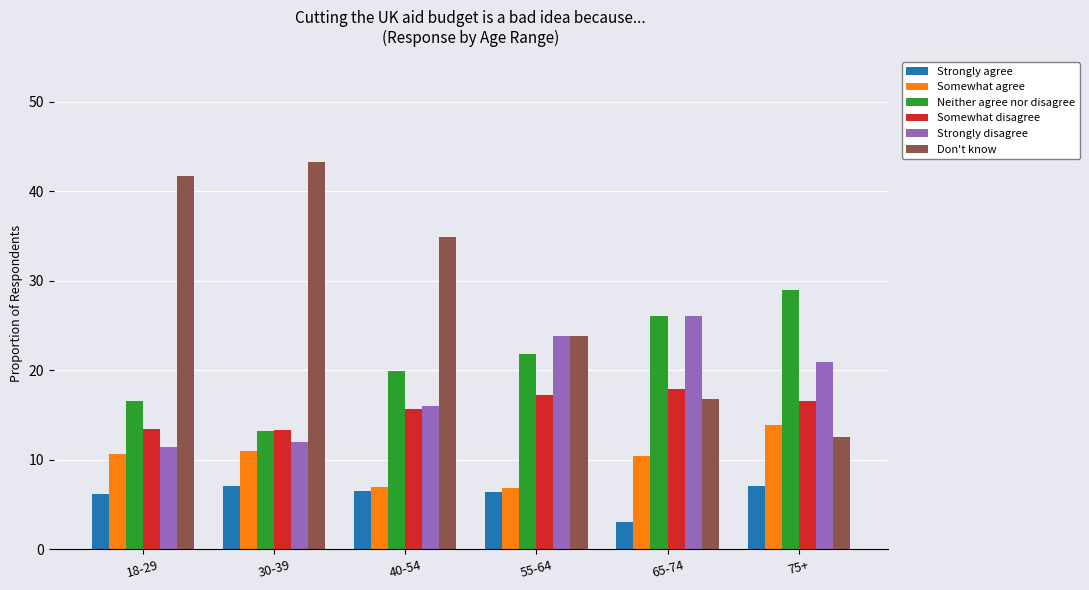

What is the sum of the Don't know values at 40-54 and 55-64?

58.7